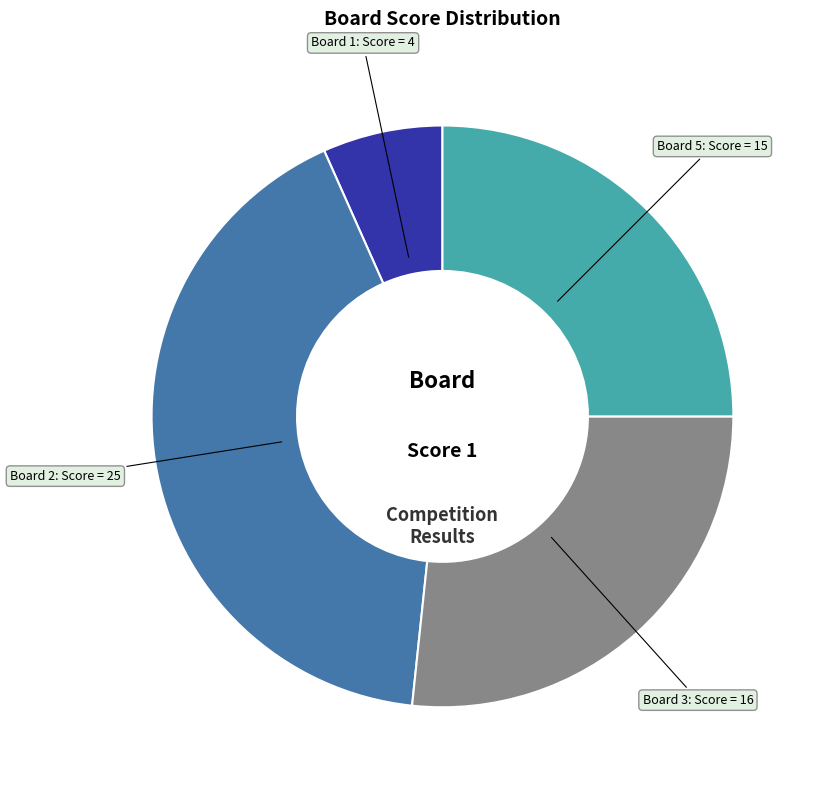

Which has a higher value, Board 2 or Board 3?

Board 2